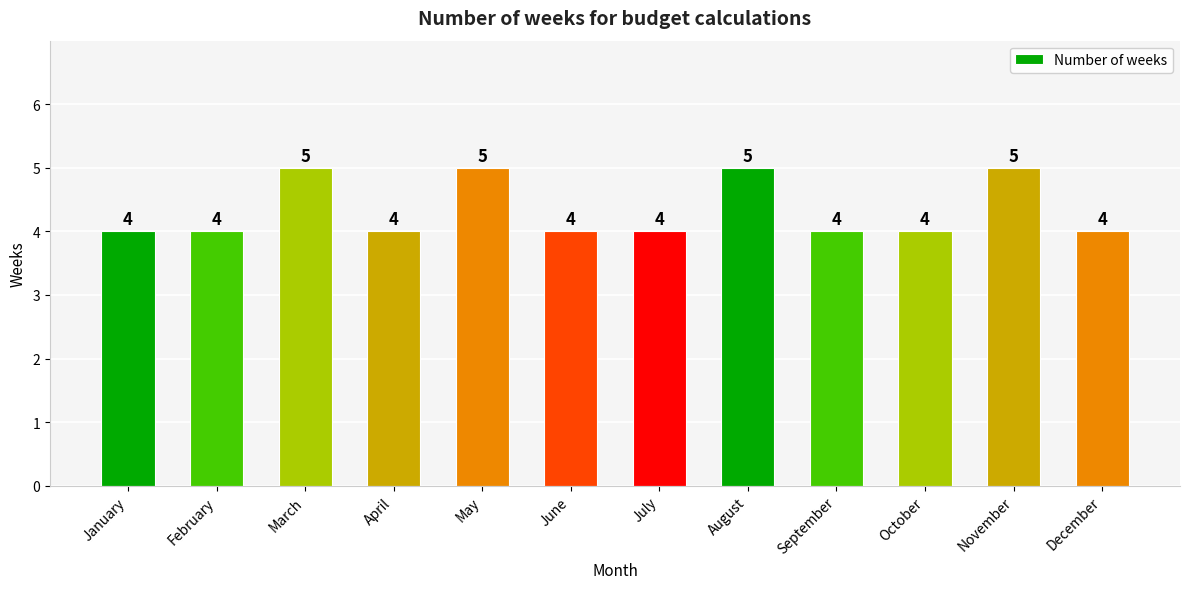

What is the difference between the maximum and minimum values?

1